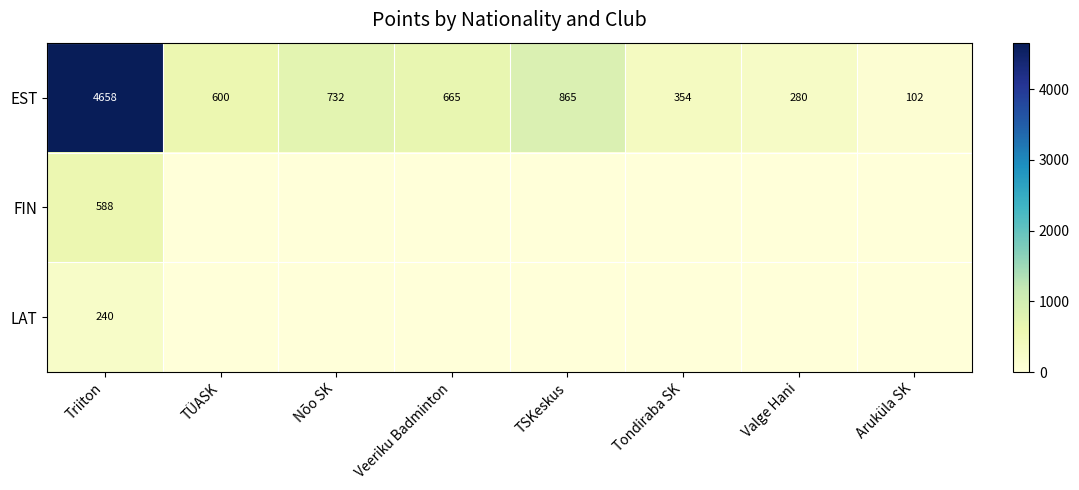

What is the average value of the EST series?

1032